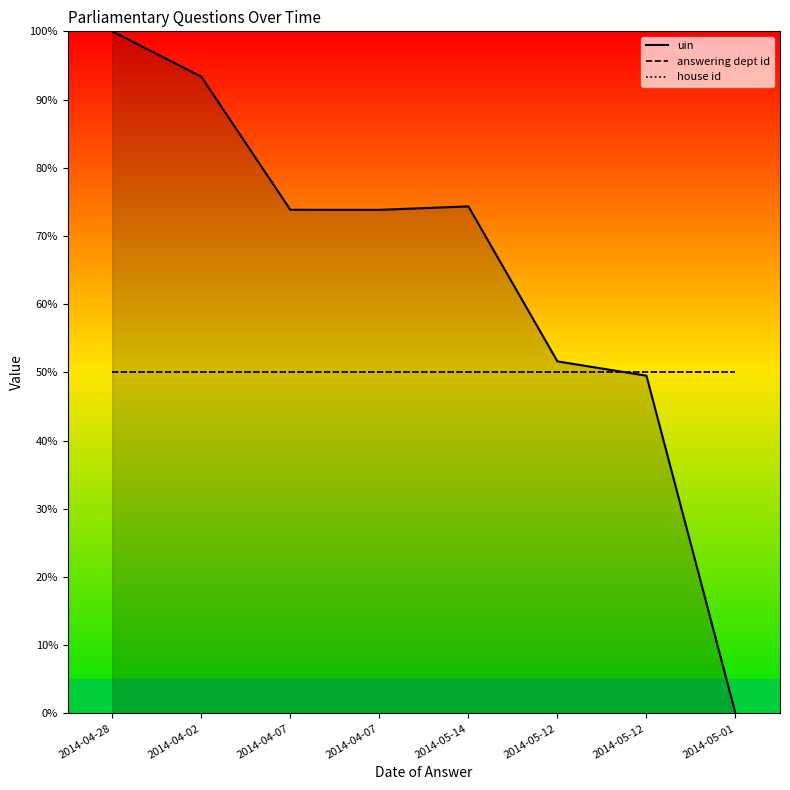

What is the label of the 1st point from the left?

2014-04-28